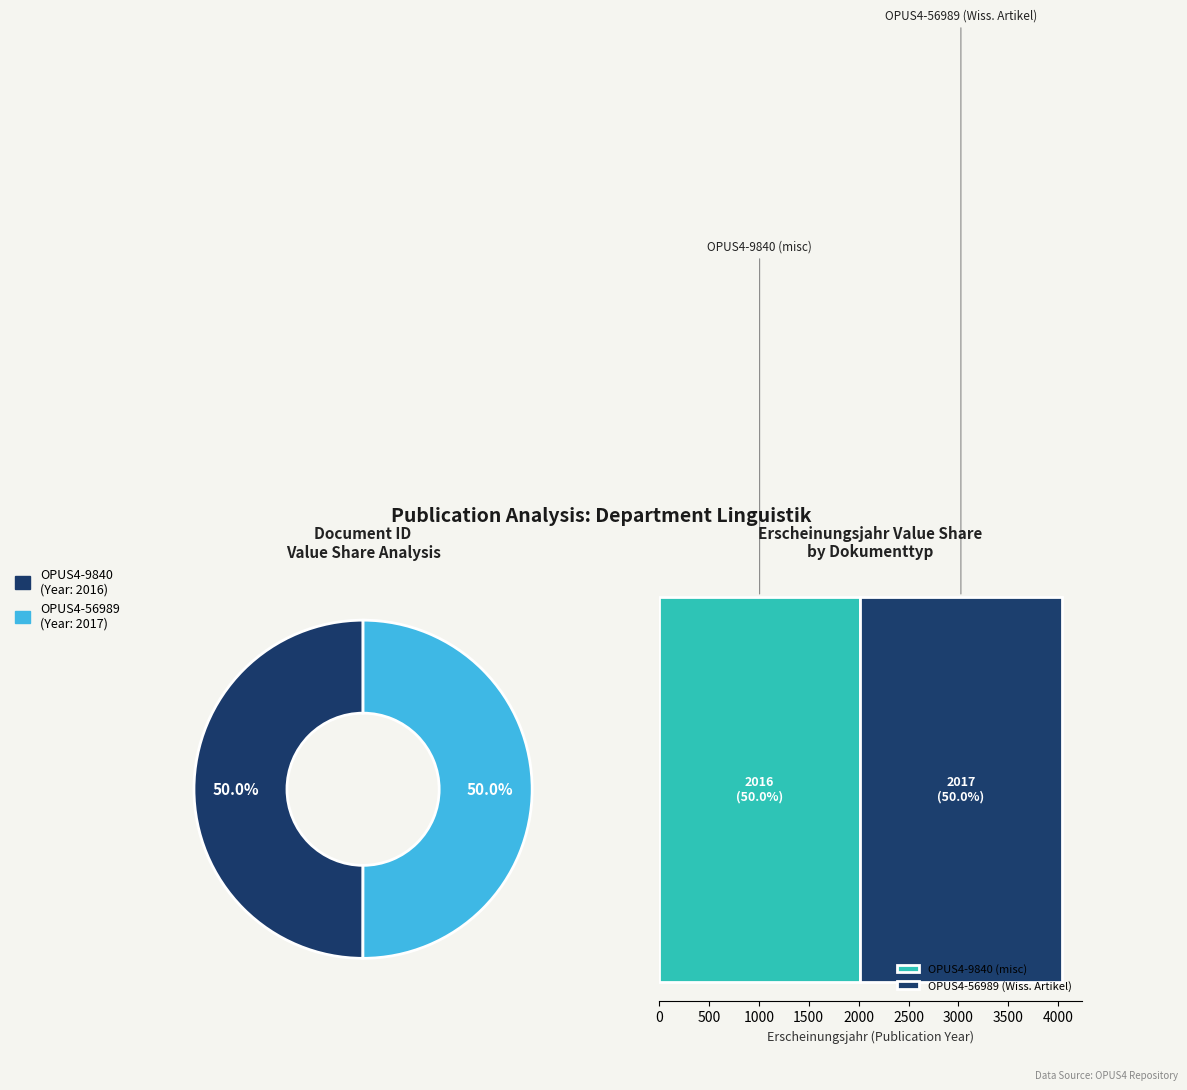

How many segments does this pie chart have?

2